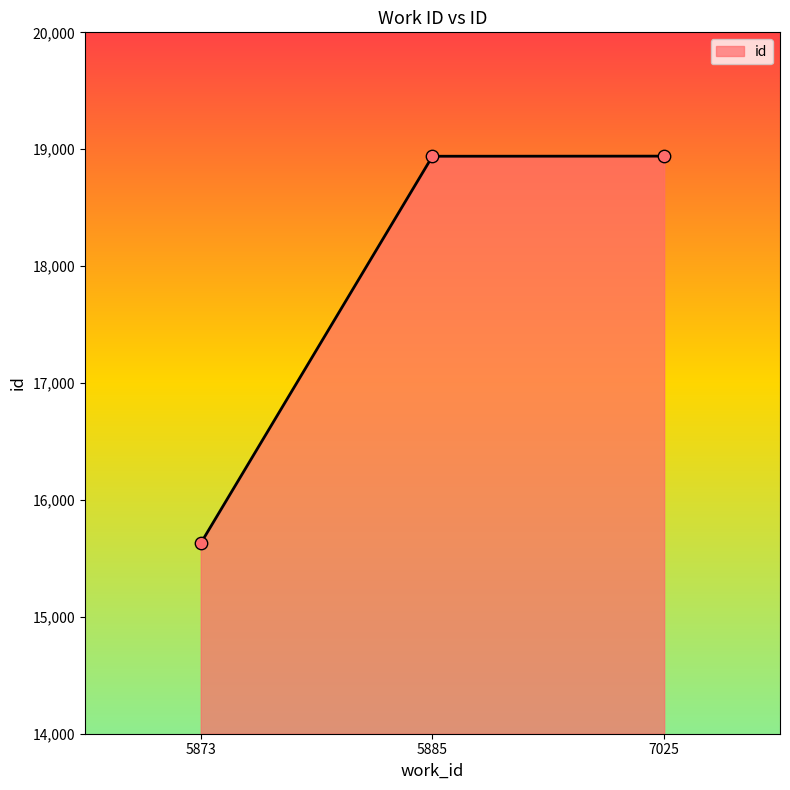

What is the change in value from 5873 to 7025?

+3312